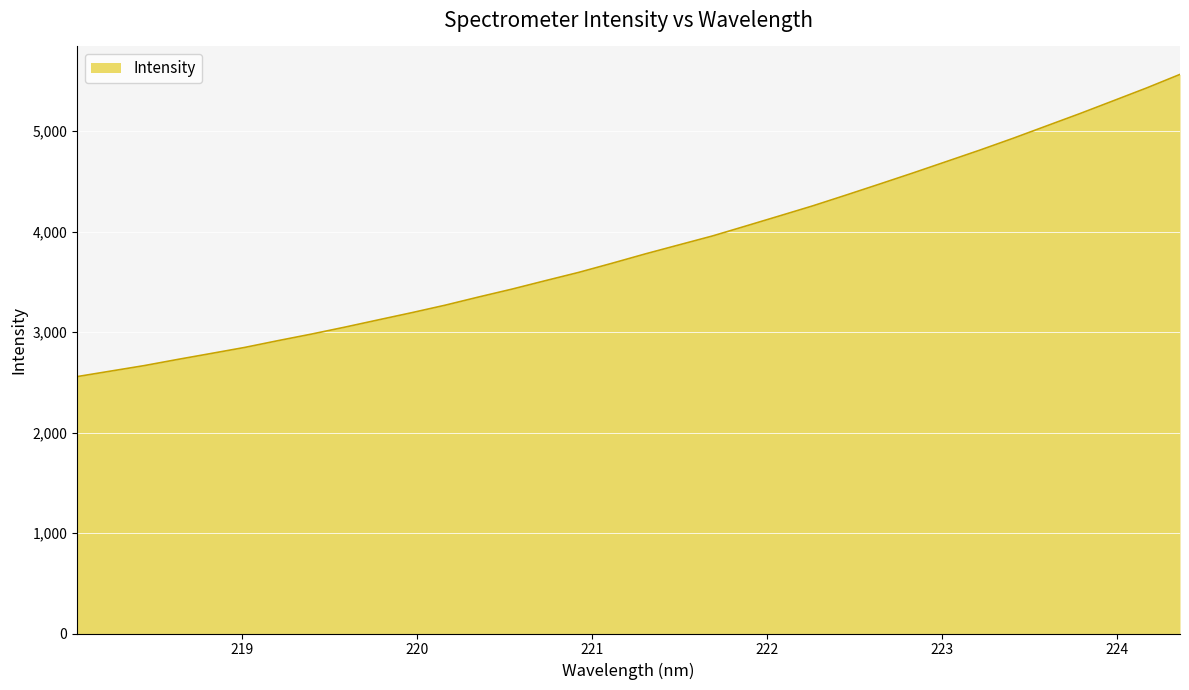

What is the smallest value displayed?

2557.1